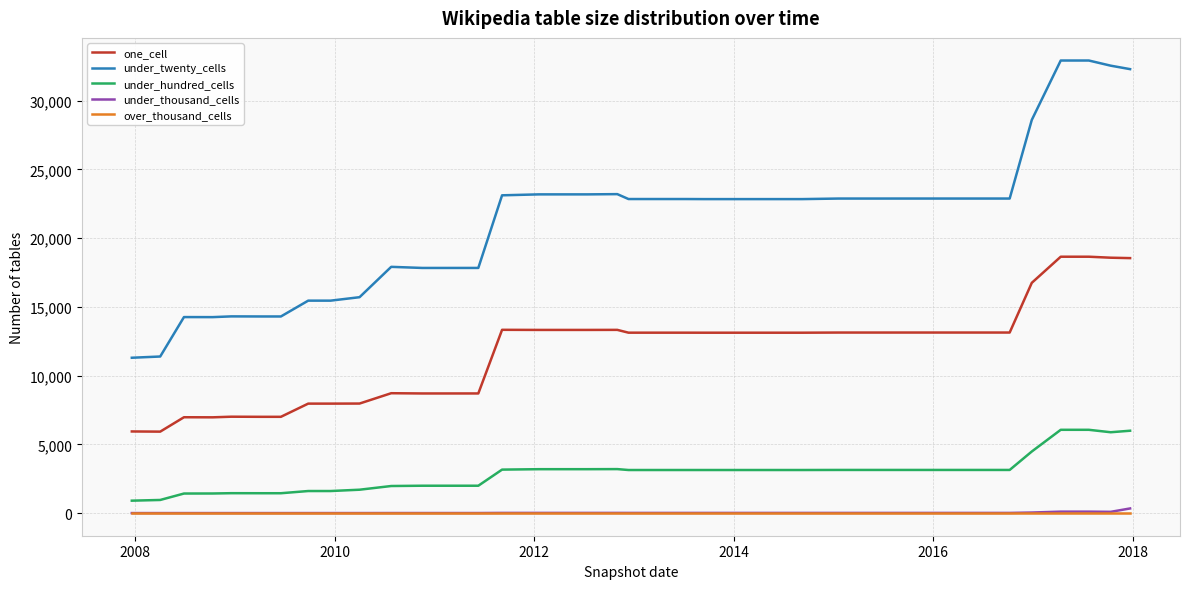

What is the greatest value displayed?

32924